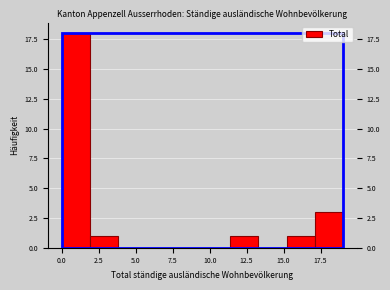

Read against the x-axis, roughly where is the centre of the tallest bar?

1.0